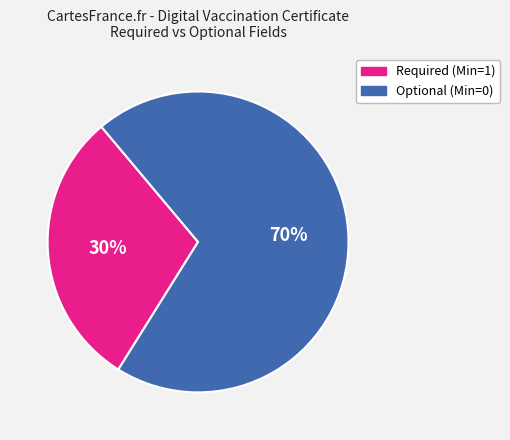

Is there any slice that represents more than half of the pie?

Yes